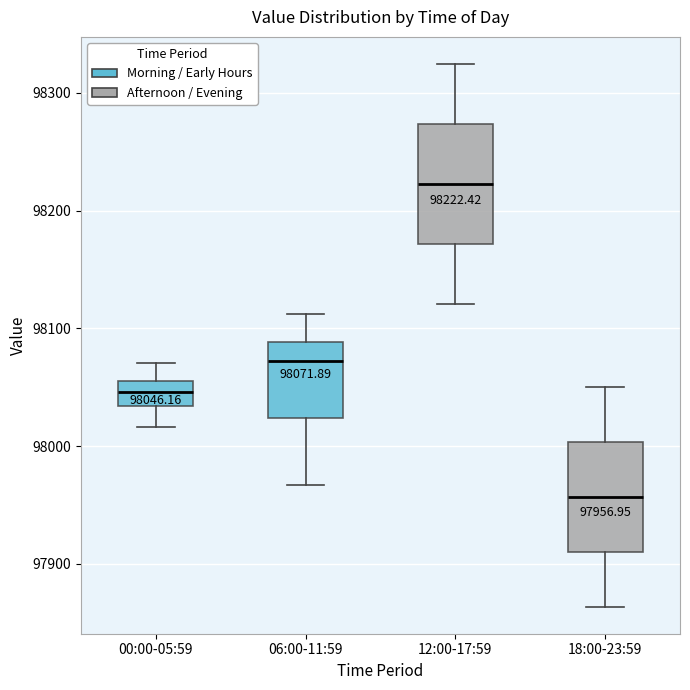

Which box has the lowest median line?

18:00-23:59